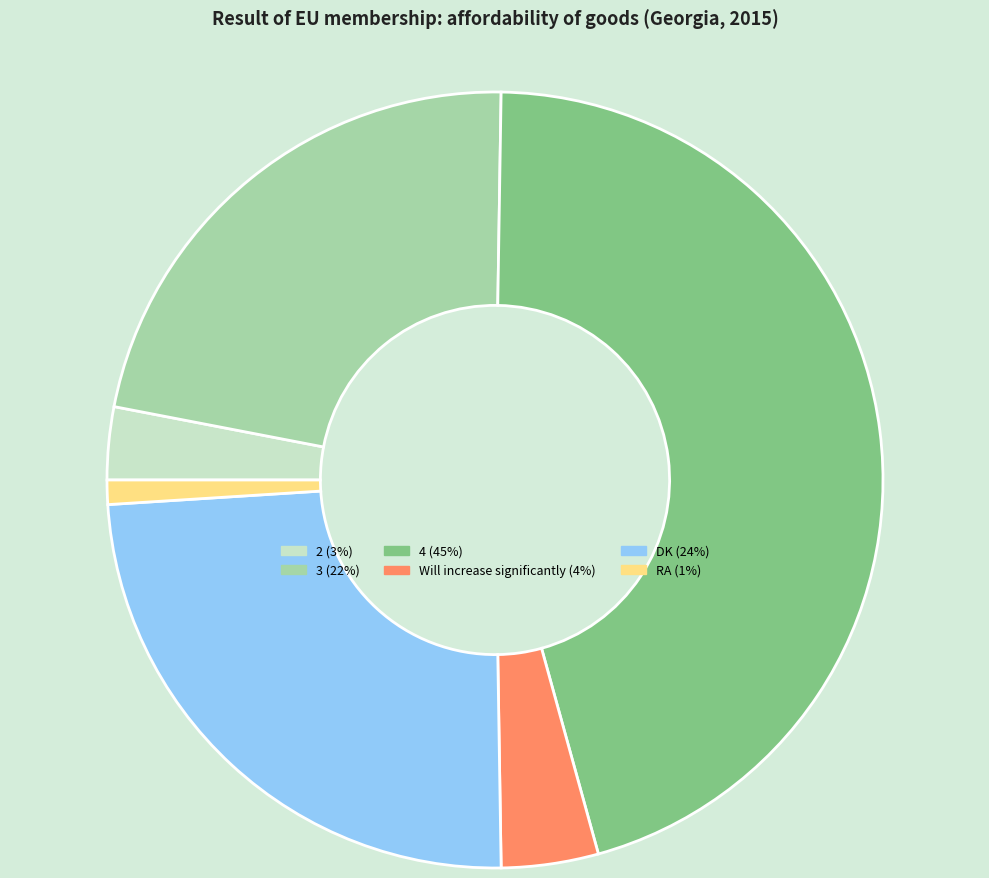

Is there a majority slice in this chart?

No